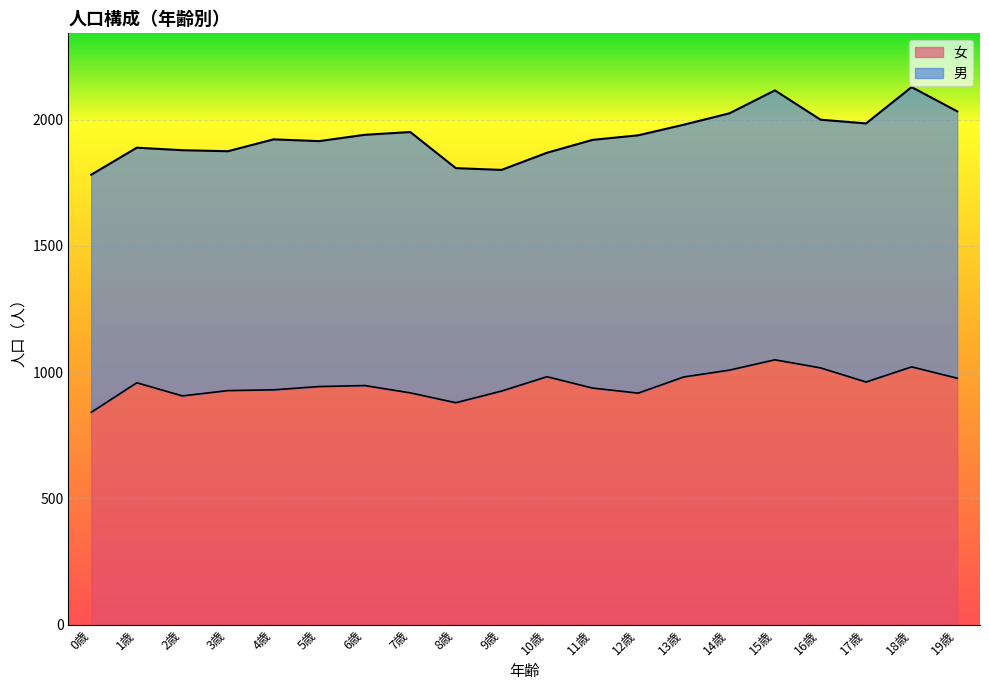

How many points are lower than both their immediate neighbors (excluding endpoints)?

4